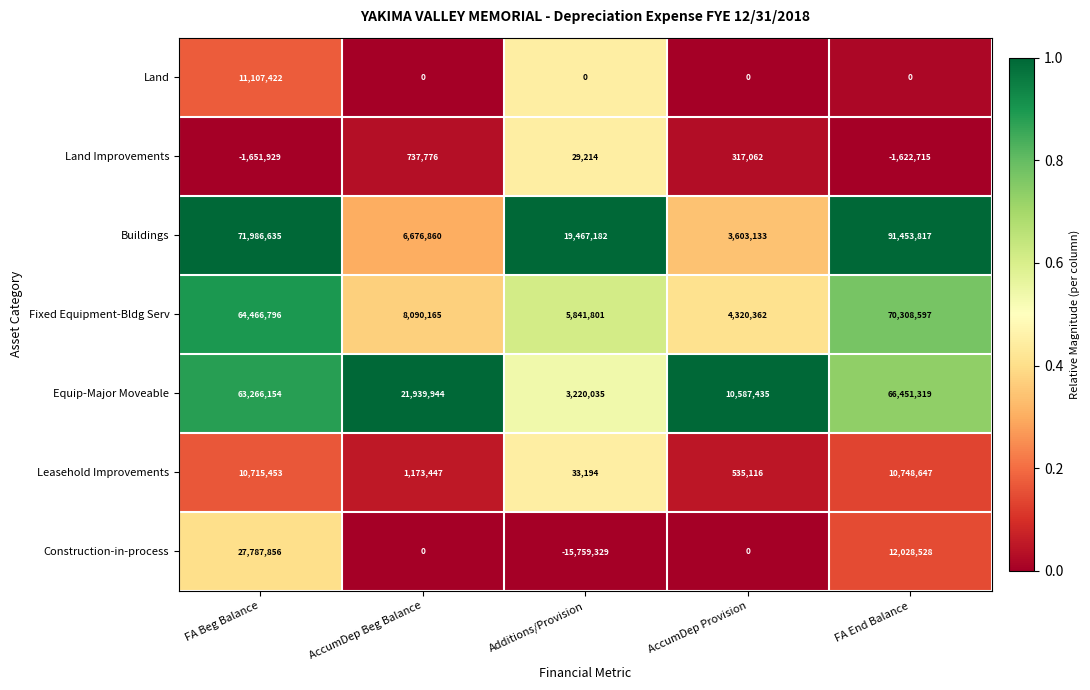

At how many categories does at least one series exceed 0?

5